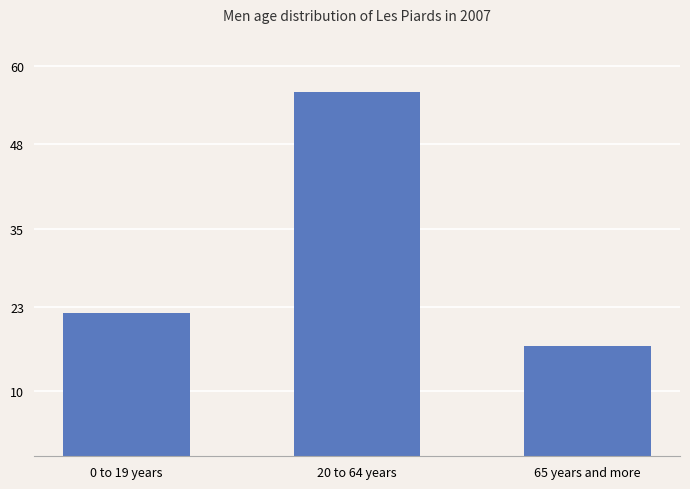

How many bars are there in total?

3